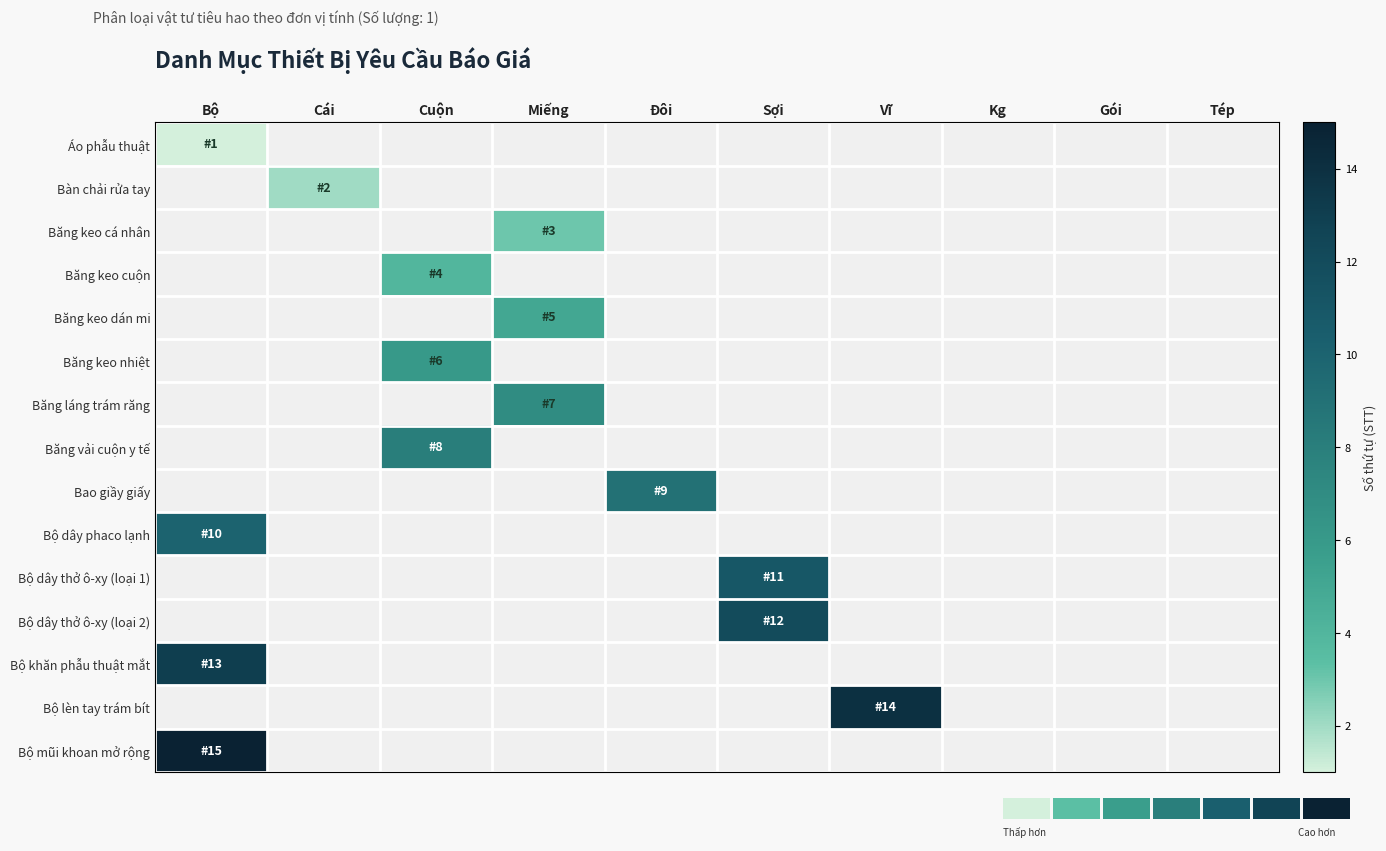

Rank the series by their maximum value, from lowest to highest.

Áo phẫu thuật, Bàn chải rửa tay, Băng keo cá nhân, Băng keo cuộn, Băng keo dán mi, Băng keo nhiệt, Băng láng trám răng, Băng vải cuộn y tế, Bao giầy giấy, Bộ dây phaco lạnh, Bộ dây thở ô-xy (loại 1), Bộ dây thở ô-xy (loại 2), Bộ khăn phẫu thuật mắt, Bộ lèn tay trám bít, Bộ mũi khoan mở rộng